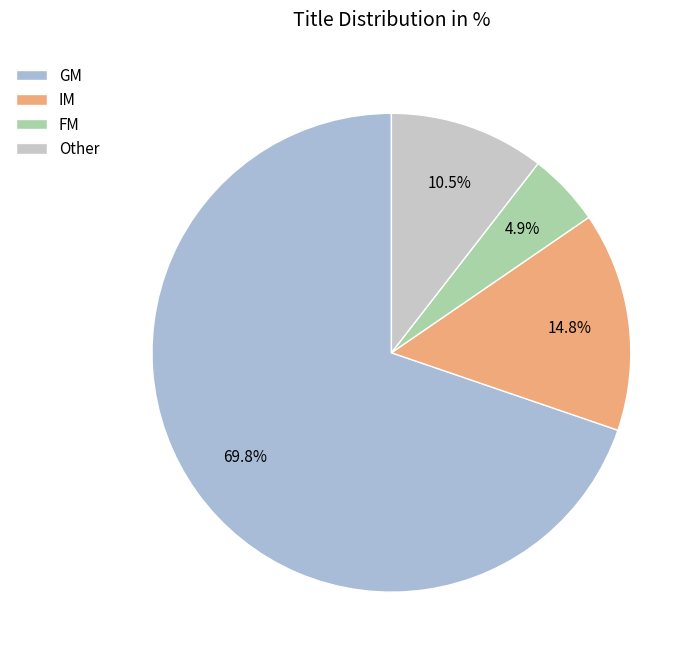

What is the smallest slice in the pie chart?

FM